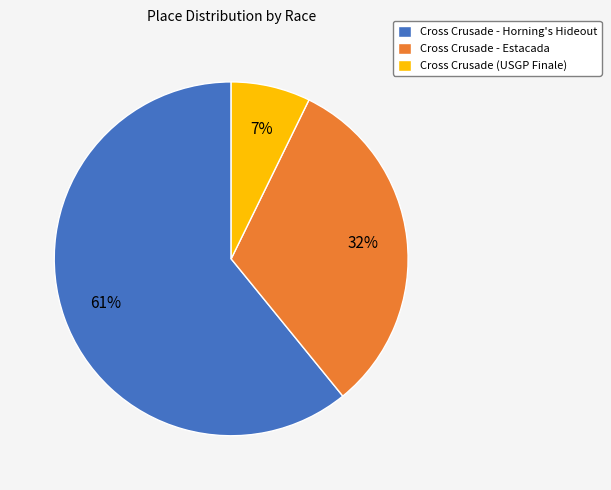

Which has a higher value, Cross Crusade (USGP Finale) or Cross Crusade - Horning's Hideout?

Cross Crusade - Horning's Hideout